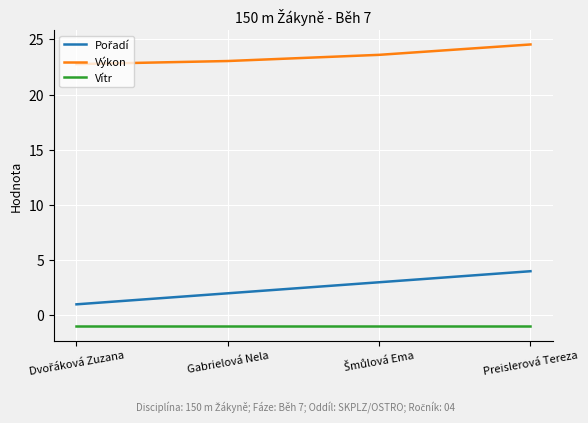

True or false: Výkon and Vítr intersect in this chart.

False